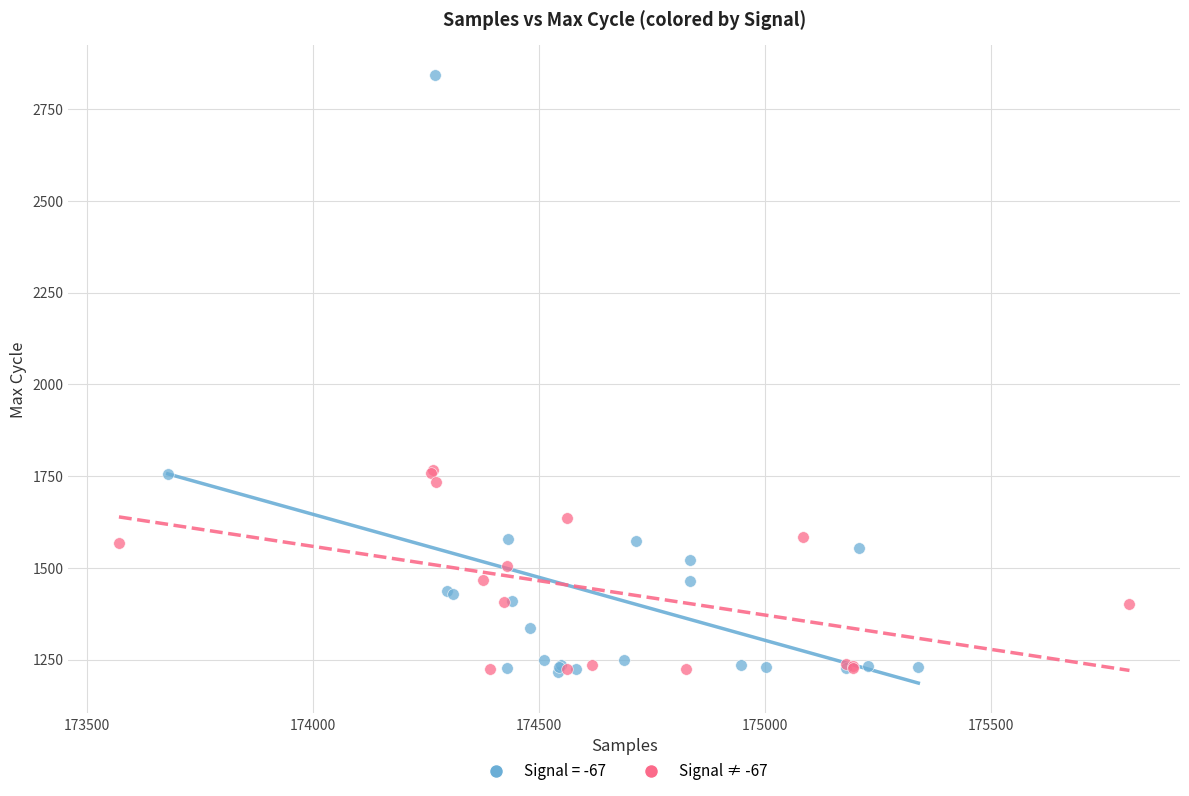

Which series has the widest spread of Y values?

Signal = -67